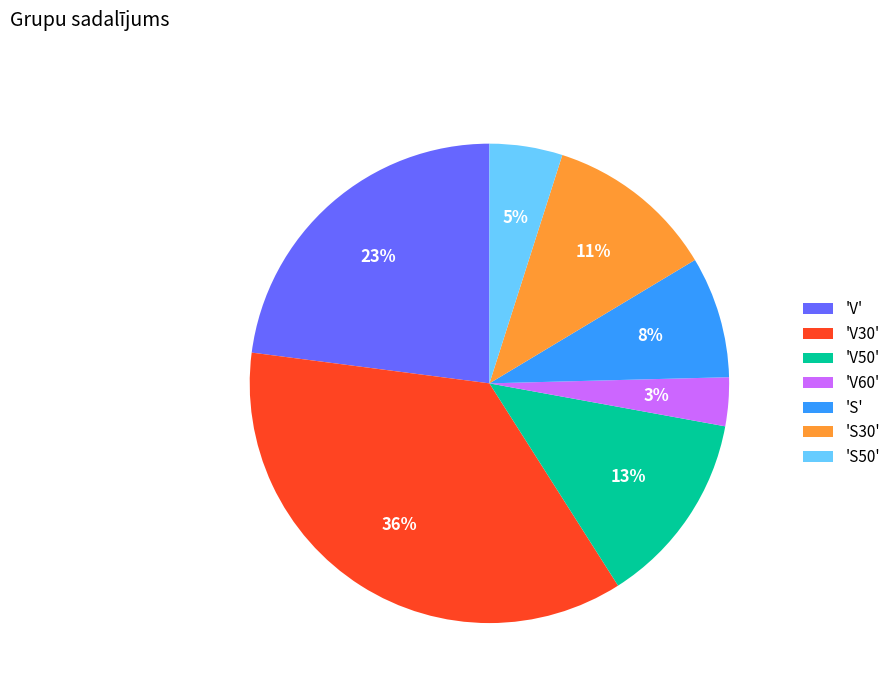

Count the number of slices in the pie.

7